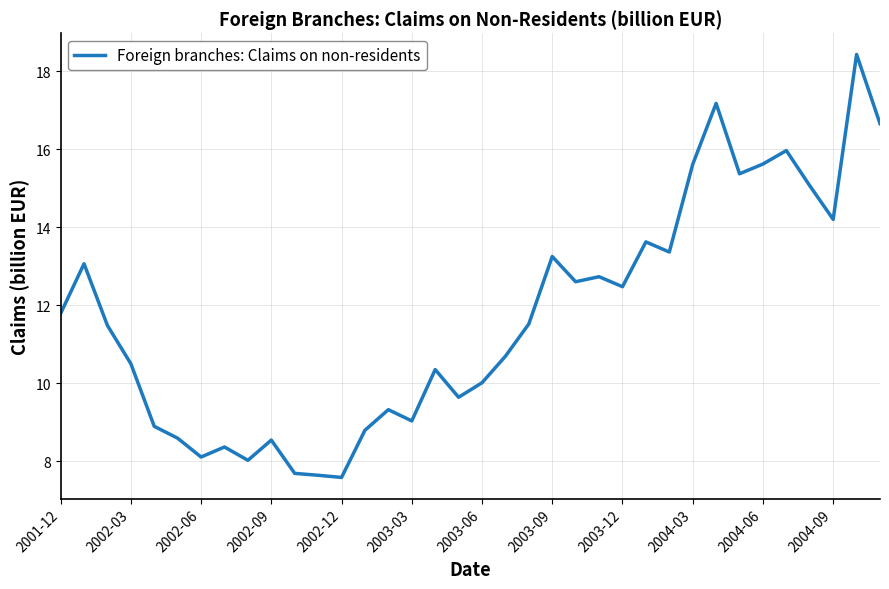

What is the greatest value displayed?

18.4